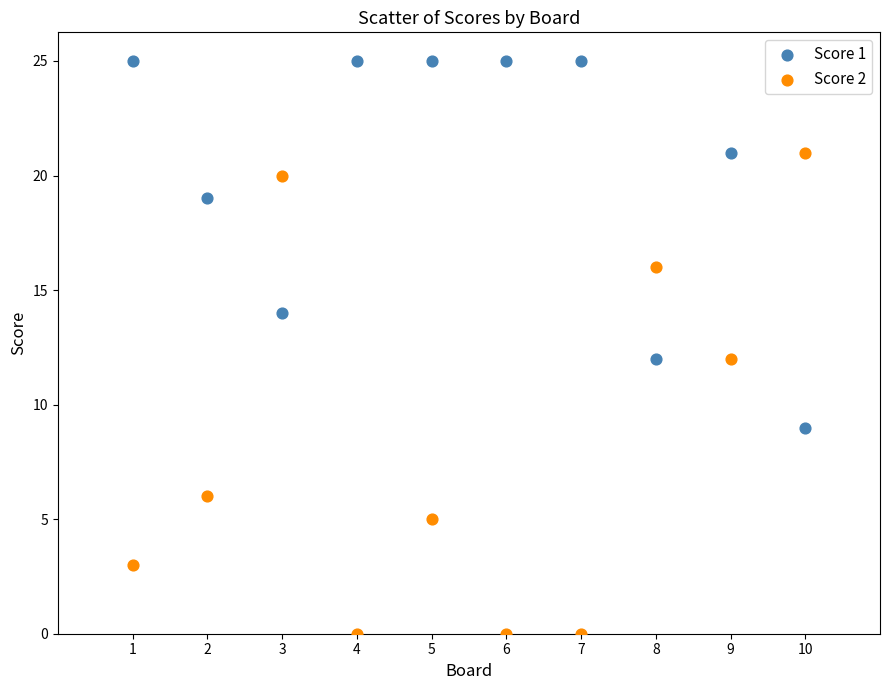

Which series contains the lowest Y value?

Score 2